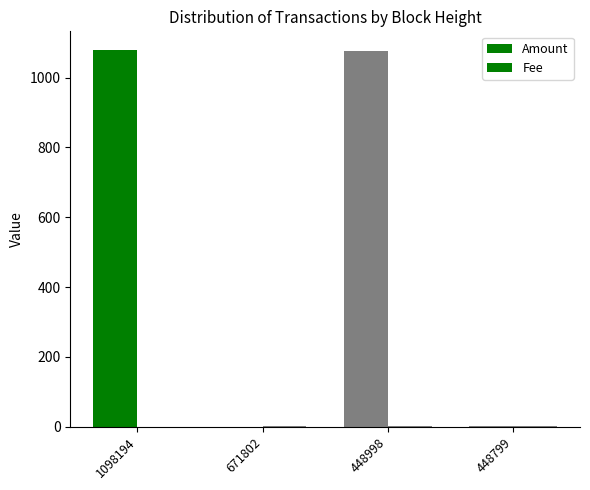

Which series has the largest total across all categories?

Amount